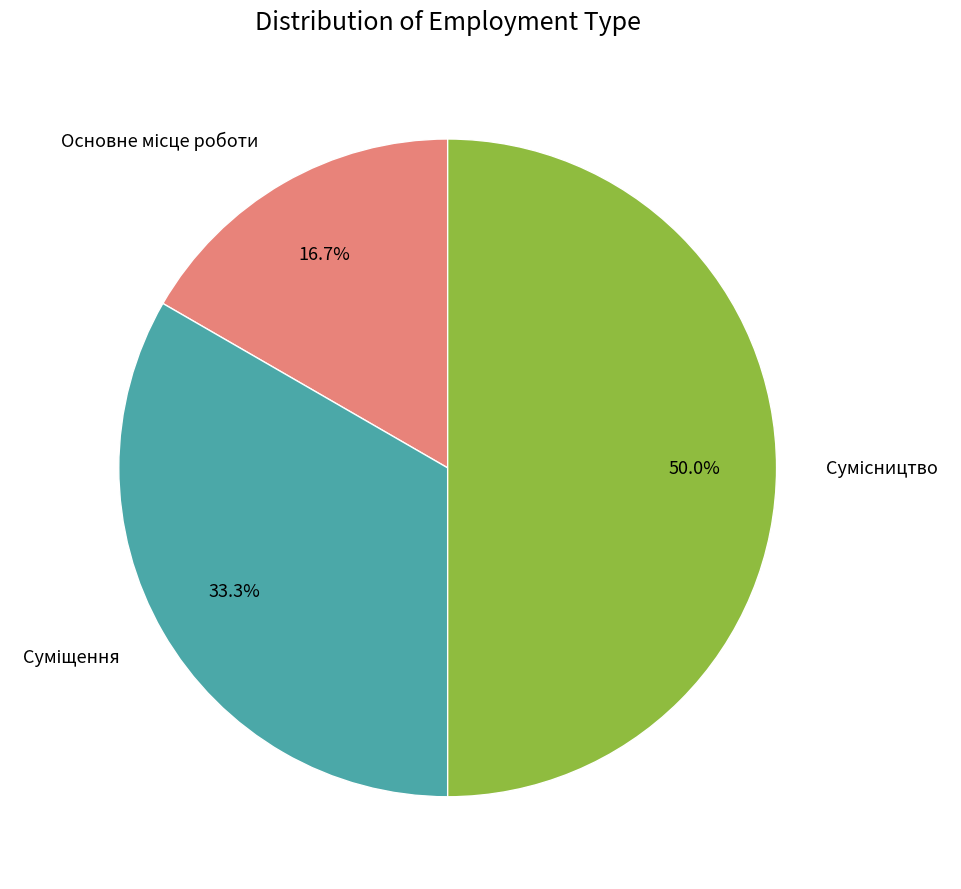

Which category has the biggest portion of the pie?

Сумісництво